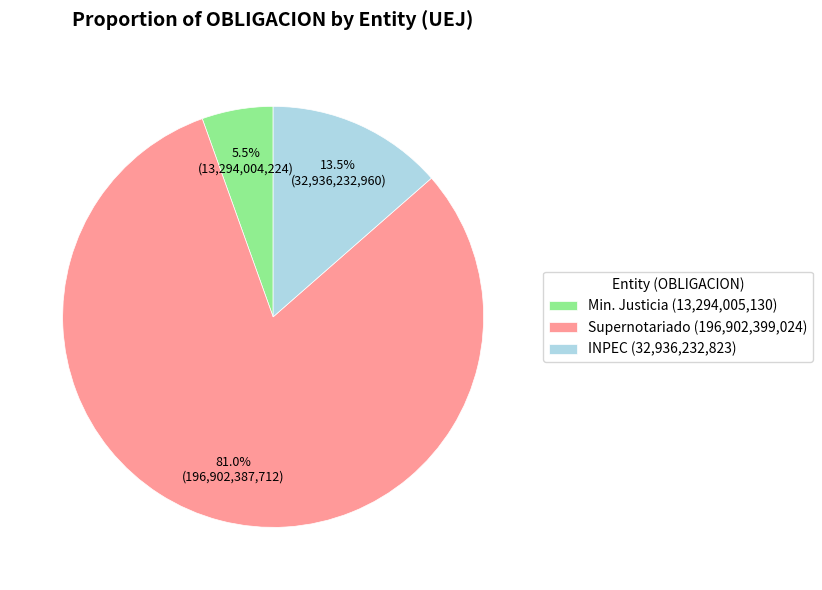

Which has a higher value, Min. Justicia (13,294,005,130) or INPEC (32,936,232,823)?

INPEC (32,936,232,823)